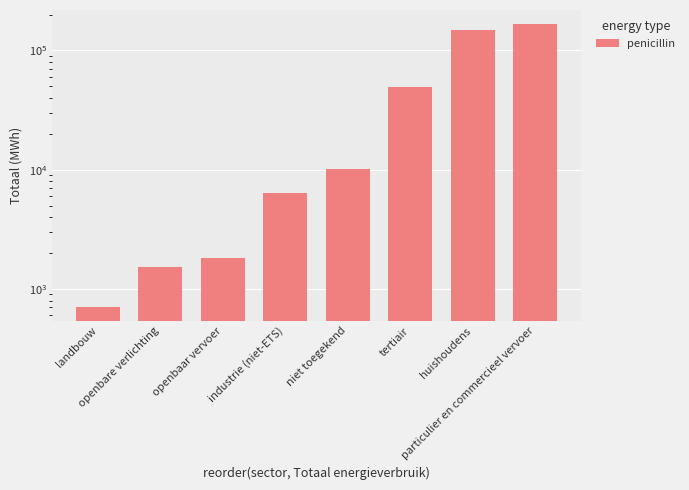

Which label corresponds to the largest value in the chart?

particulier en commercieel vervoer